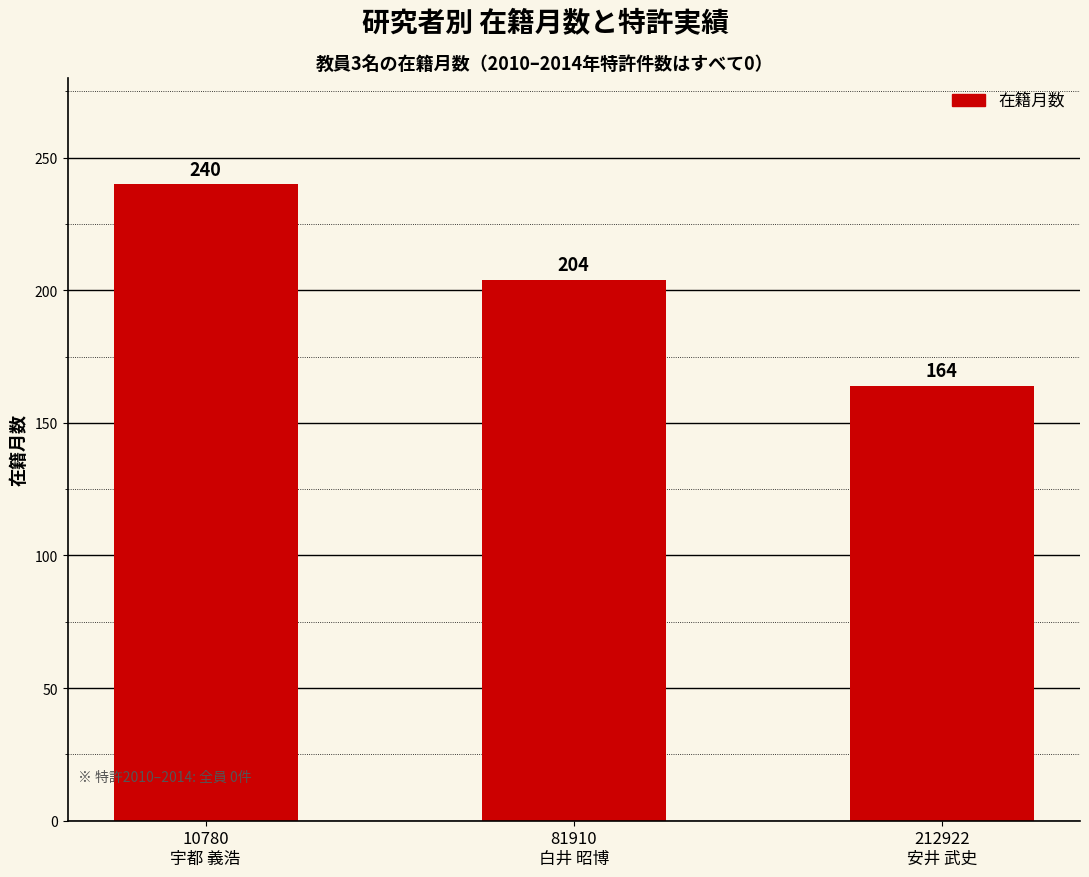

How many values are between 164 and 240?

3